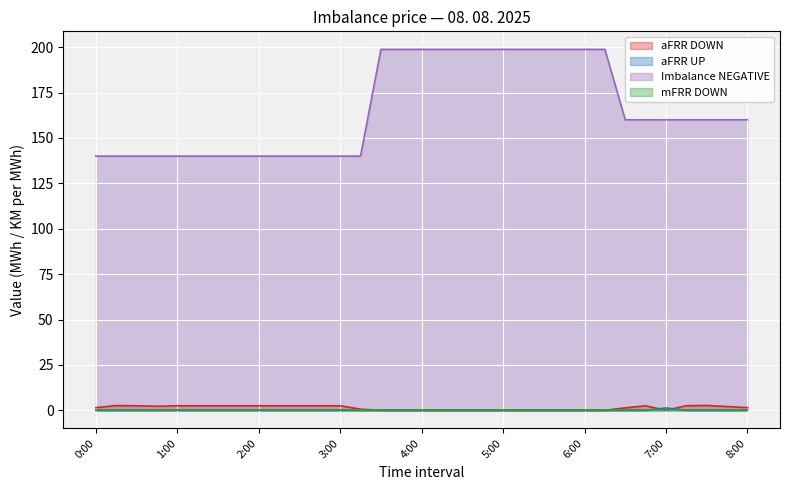

Which series has the widest spread of values?

Imbalance NEGATIVE